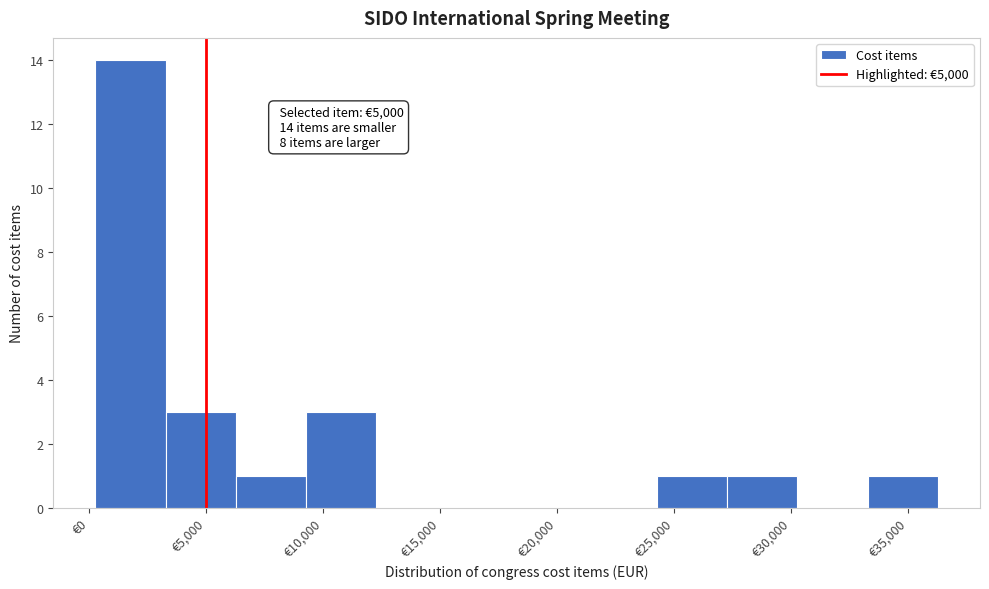

Over which range of the x-axis is the bar tallest?

500 to 3500